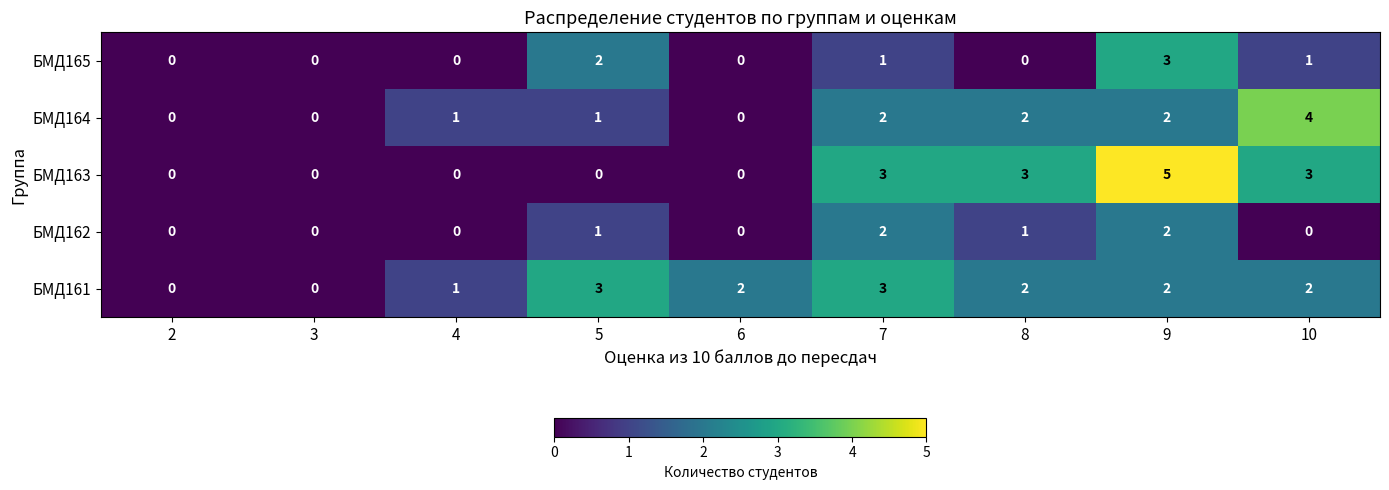

At which category is the sum across all series the highest?

9